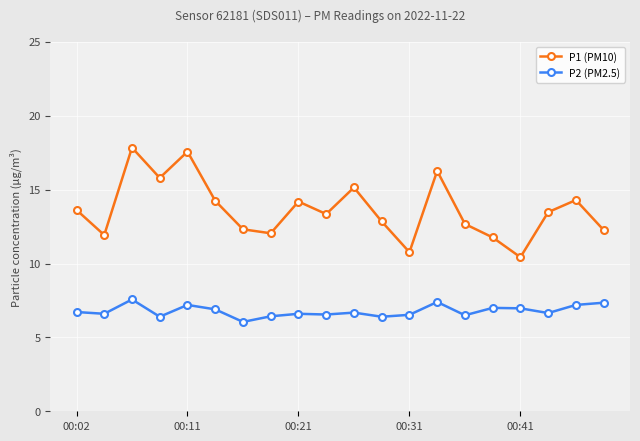

Which series has the largest total across all categories?

P1 (PM10)